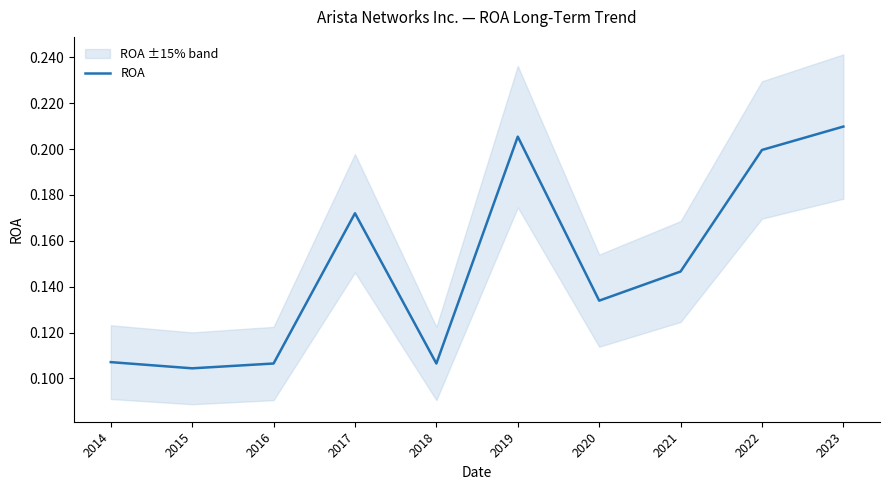

What is the minimum value shown in the chart?

0.1